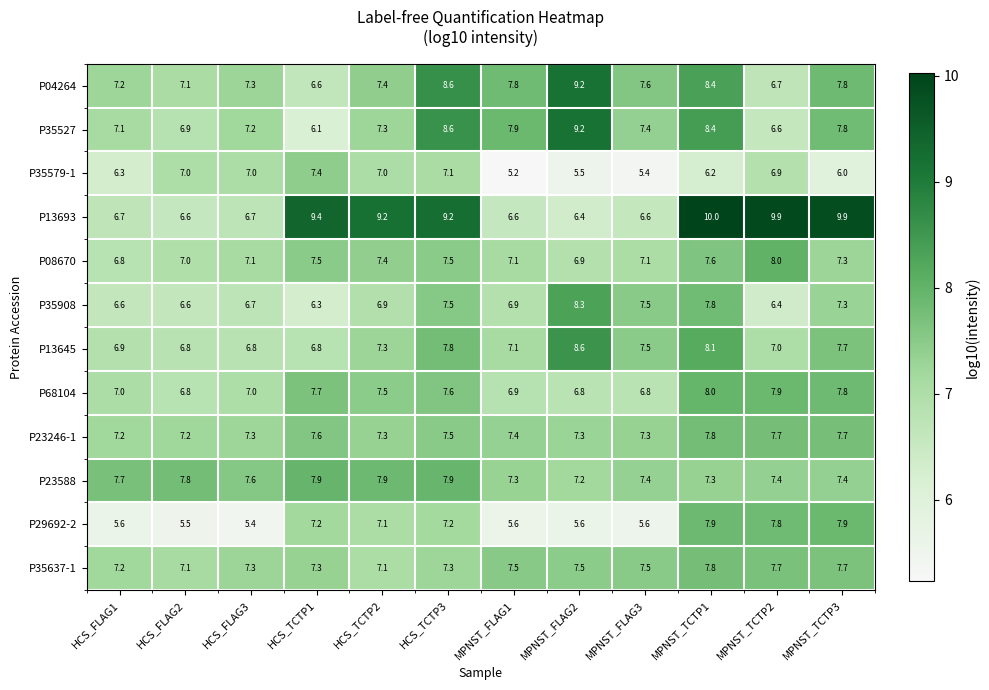

What is the difference between the P13693 values at HCS_TCTP1 and HCS_FLAG2?

2.8